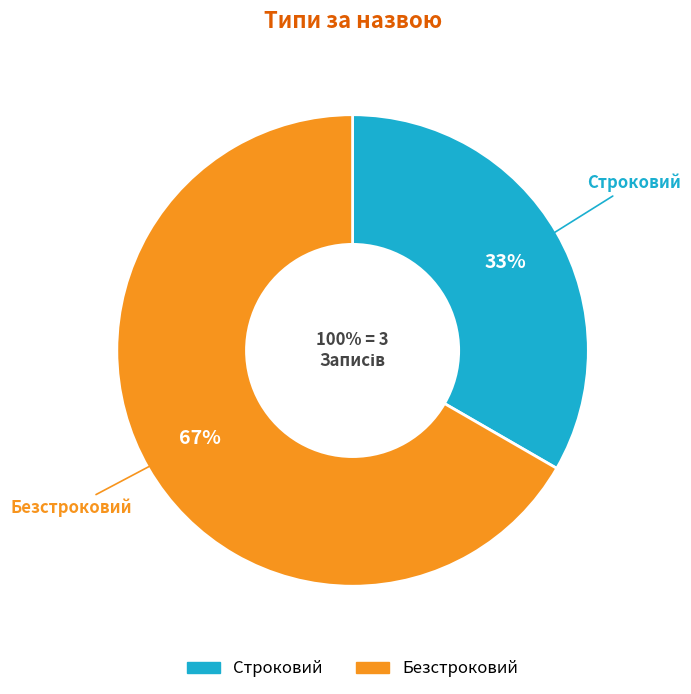

Which slice is the smallest?

Строковий